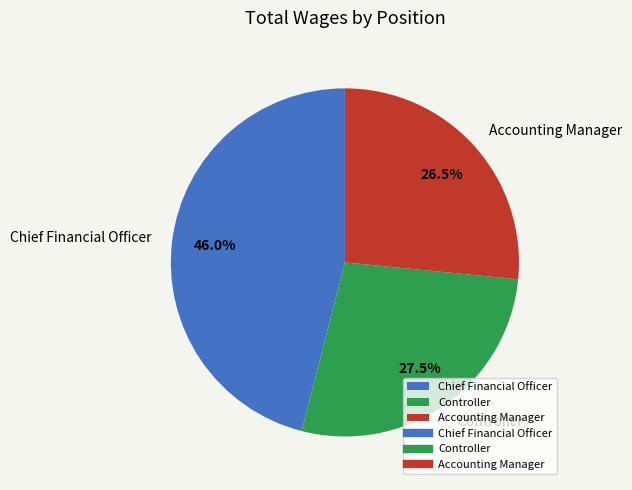

Does Chief Financial Officer account for over 50% of the chart?

No